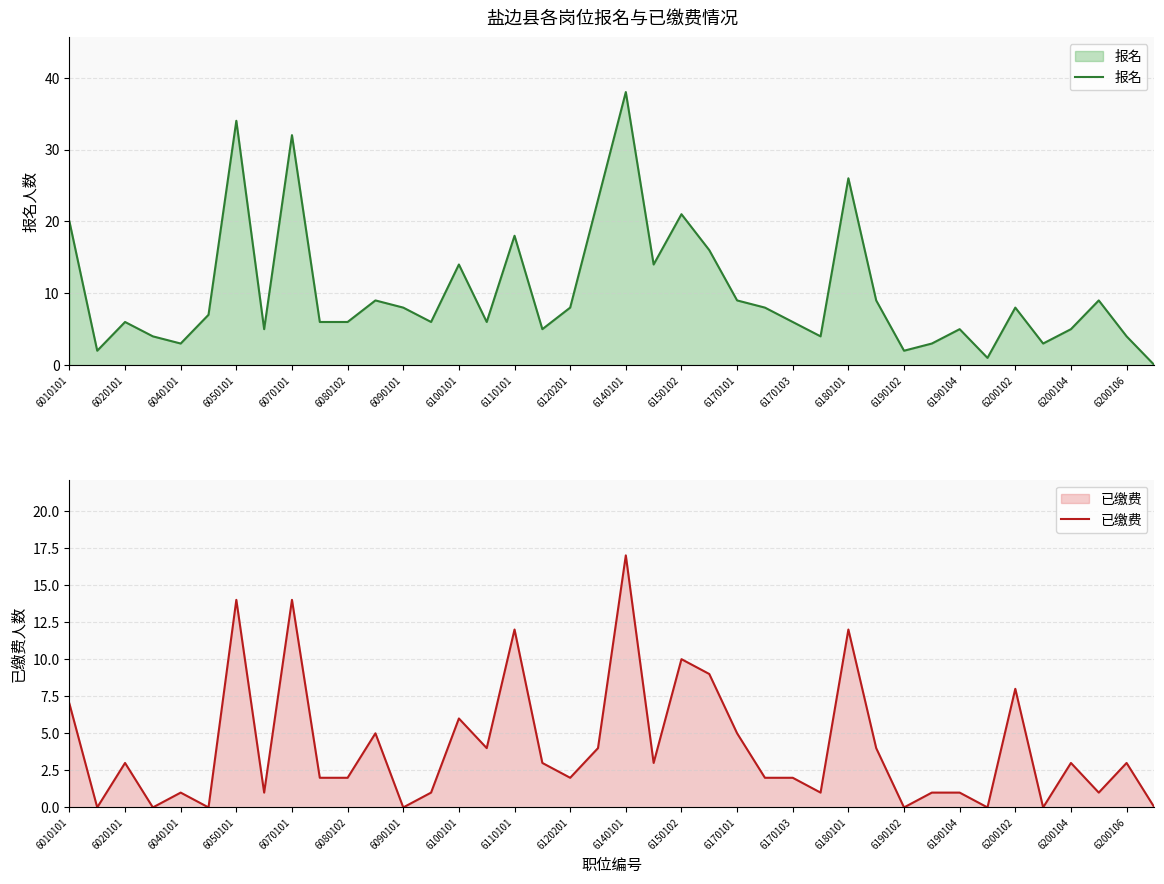

What is the difference between the highest and lowest values at 29?

5